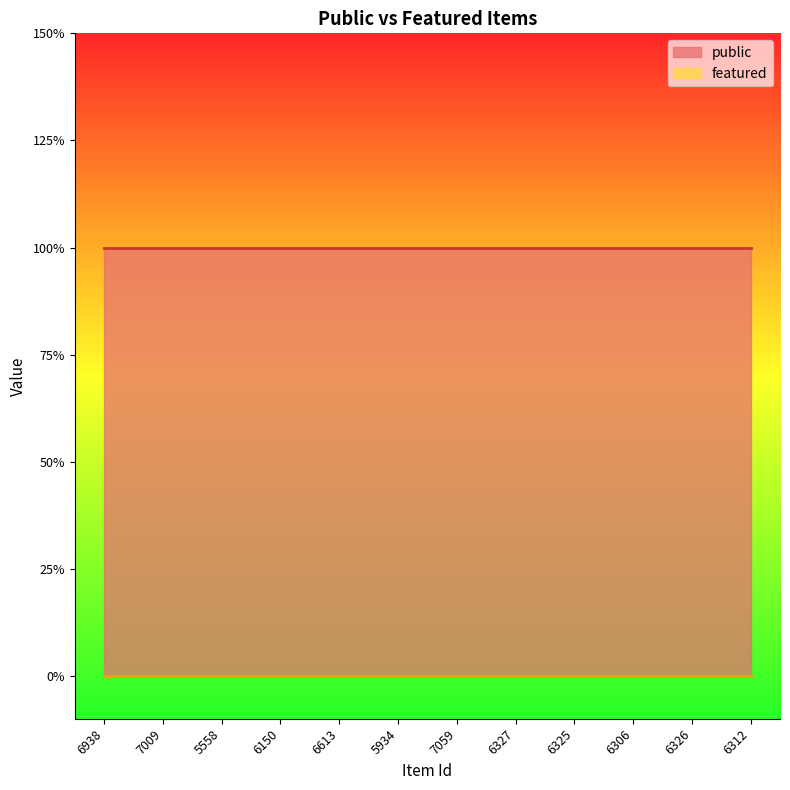

Between 6150 and 6306, which is larger?

6150